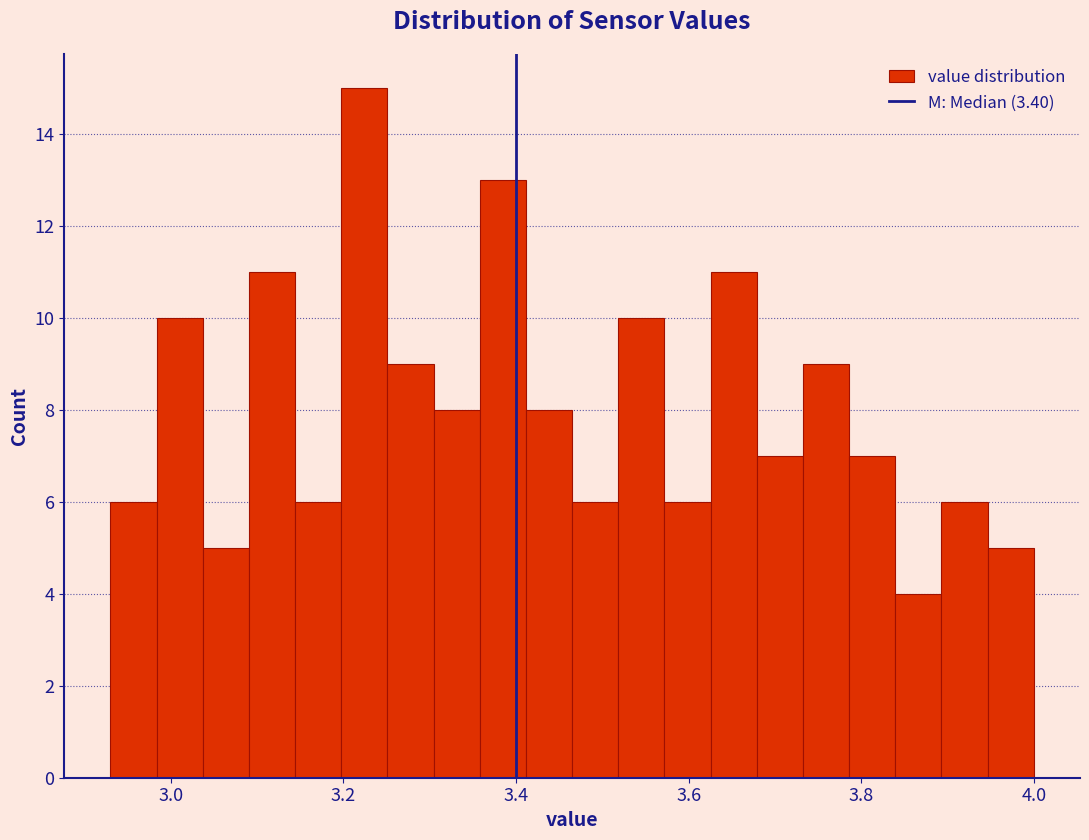

Read against the x-axis, roughly where is the centre of the tallest bar?

3.22